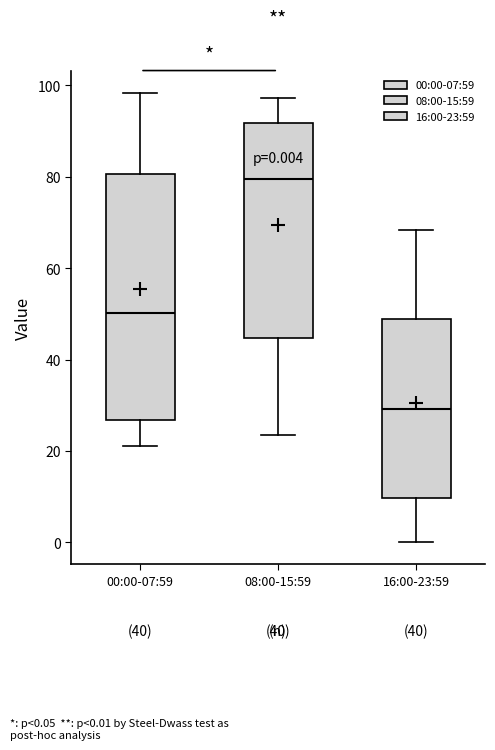

Which box has the lowest median line?

16:00-23:59